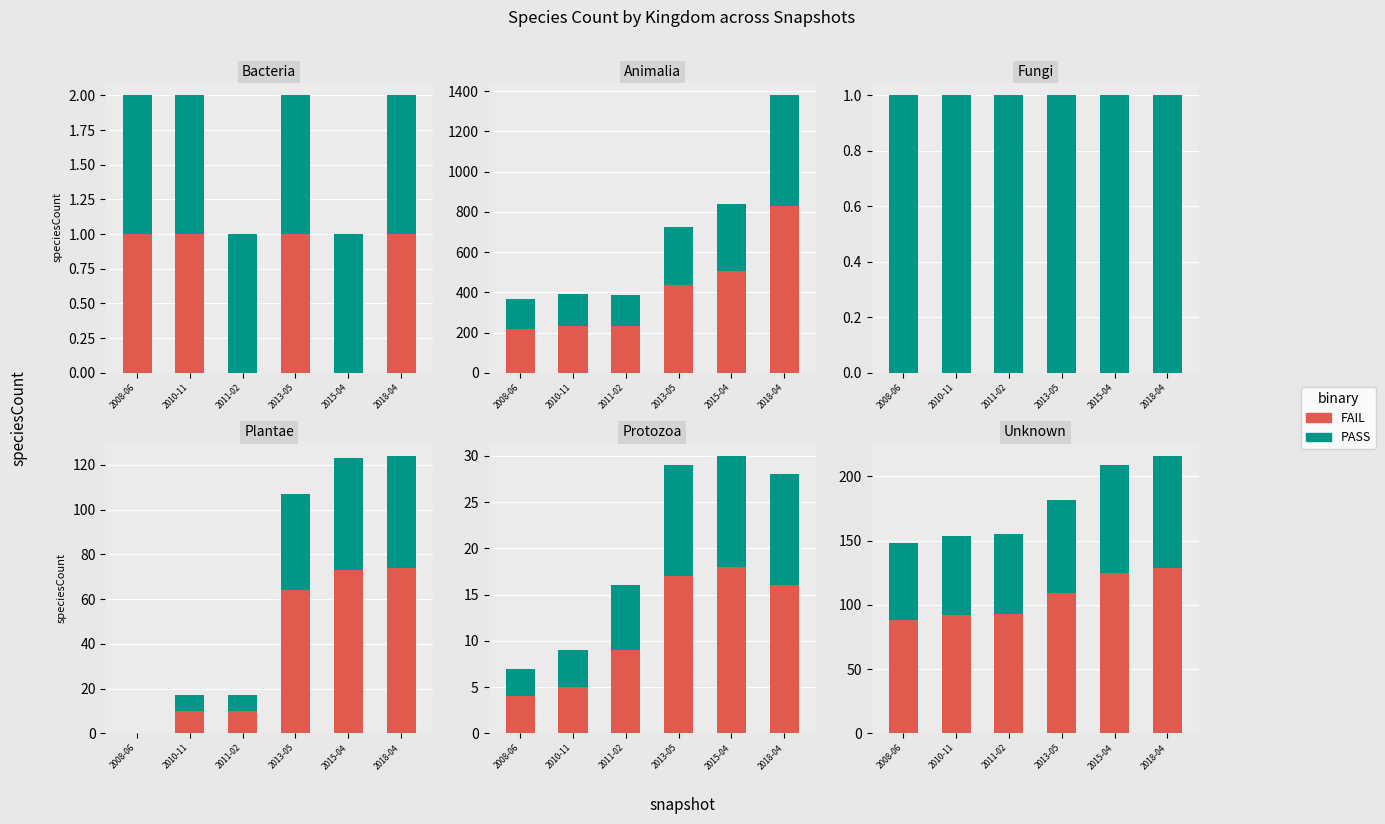

Does the chart contain any negative values?

No